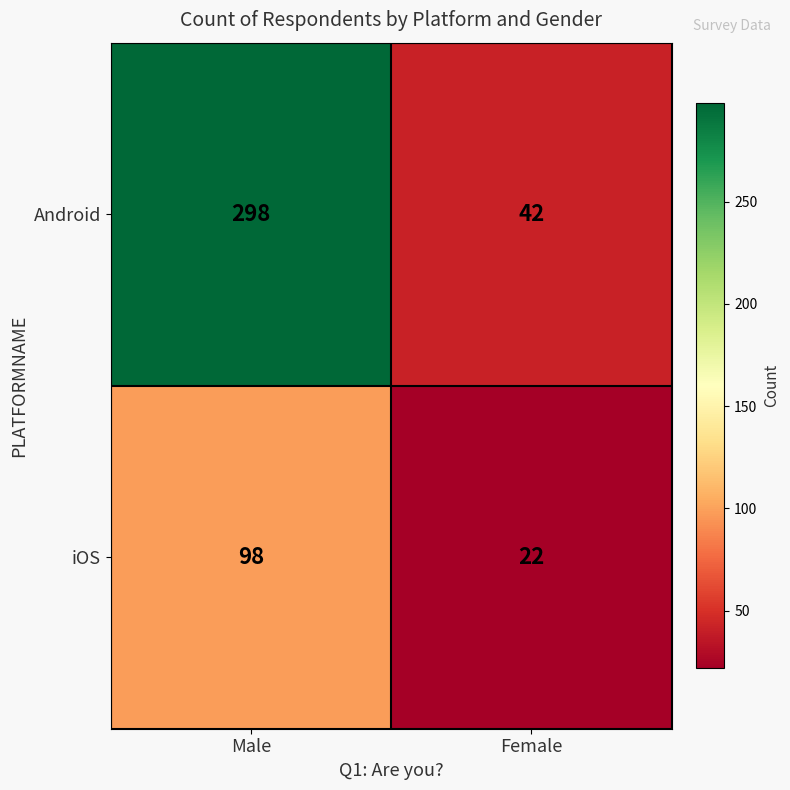

At Male, list the series in order from largest to smallest.

Android, iOS